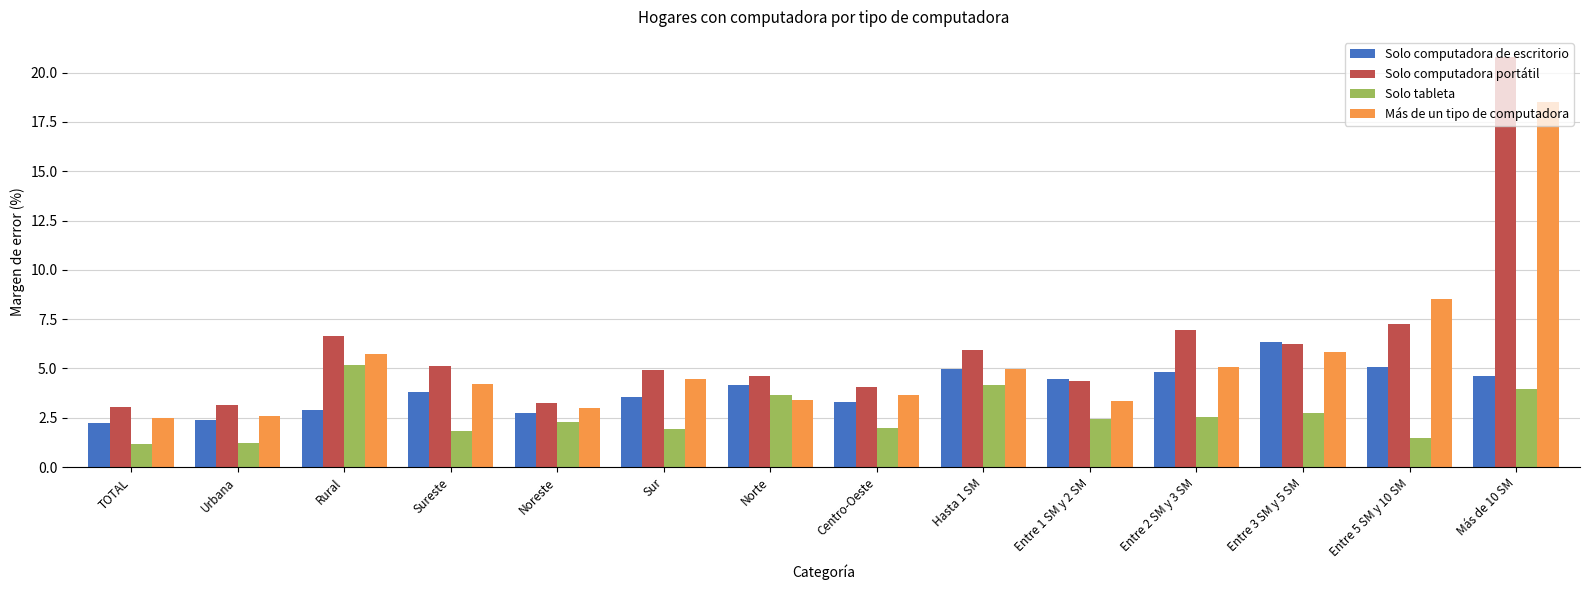

How many values in the Solo computadora de escritorio series are below 4?

7